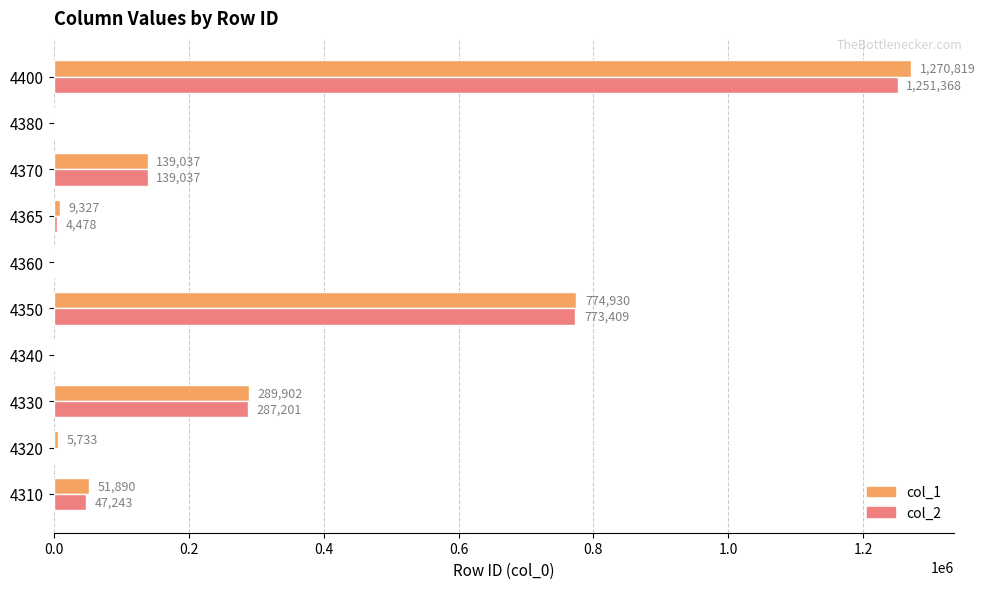

What is the greatest value displayed?

1270819